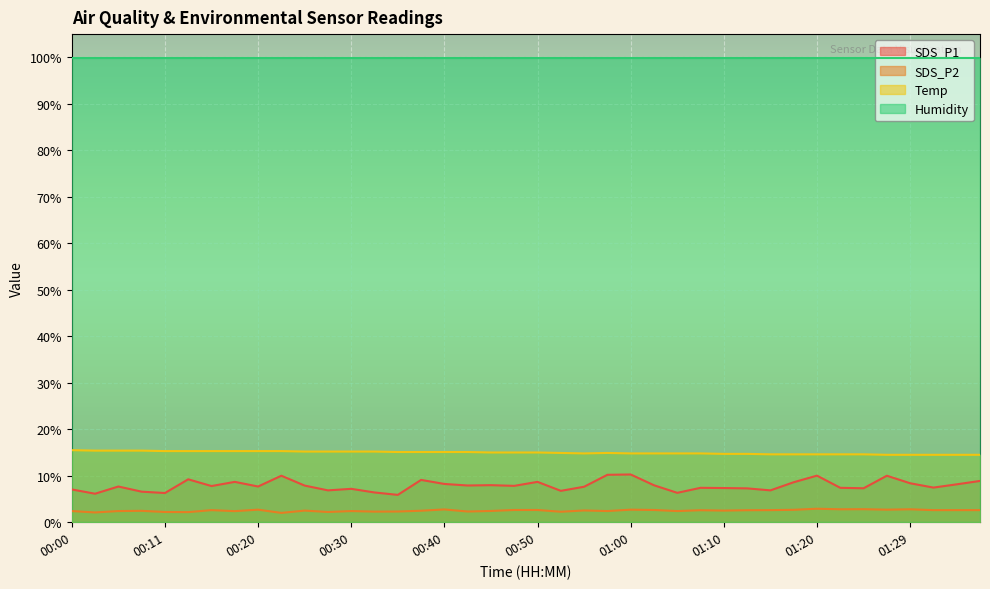

Is the value of SDS_P1 at 00:11 greater than the value of Temp at 00:03?

No